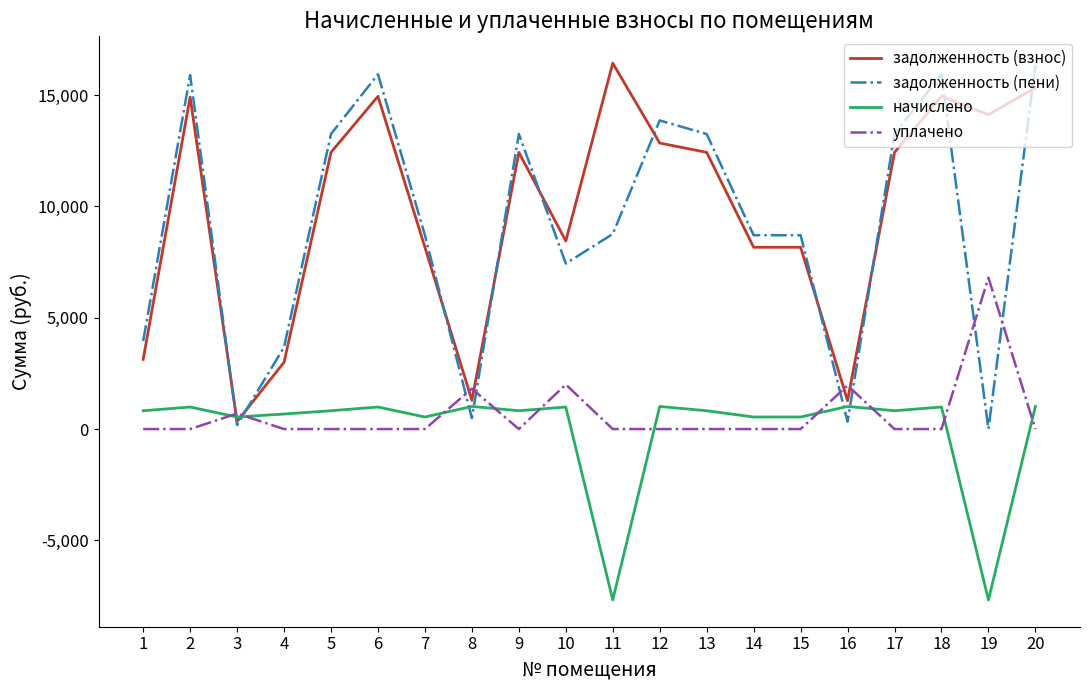

Is this an area chart (filled region under the line)?

No